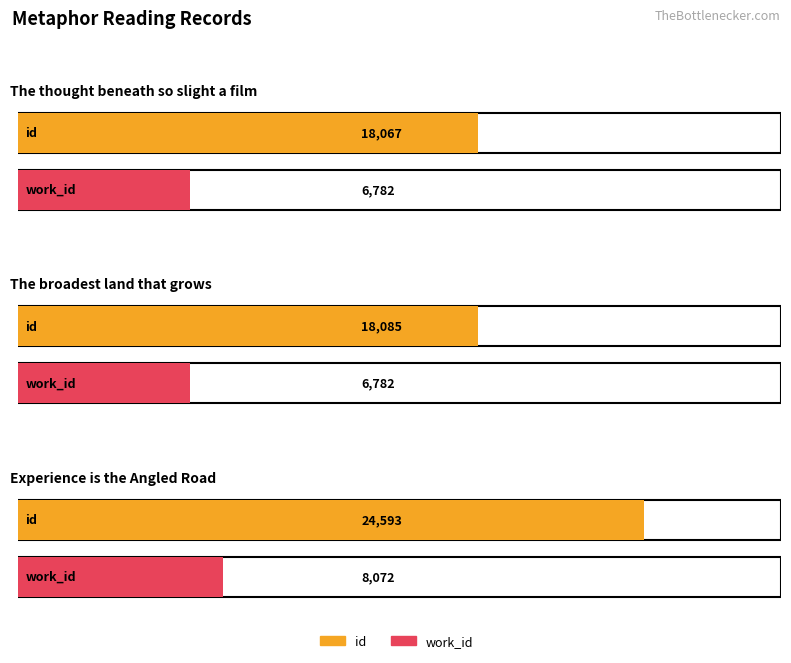

Rank the series at Experience is the Angled Road from lowest to highest value.

work_id, id